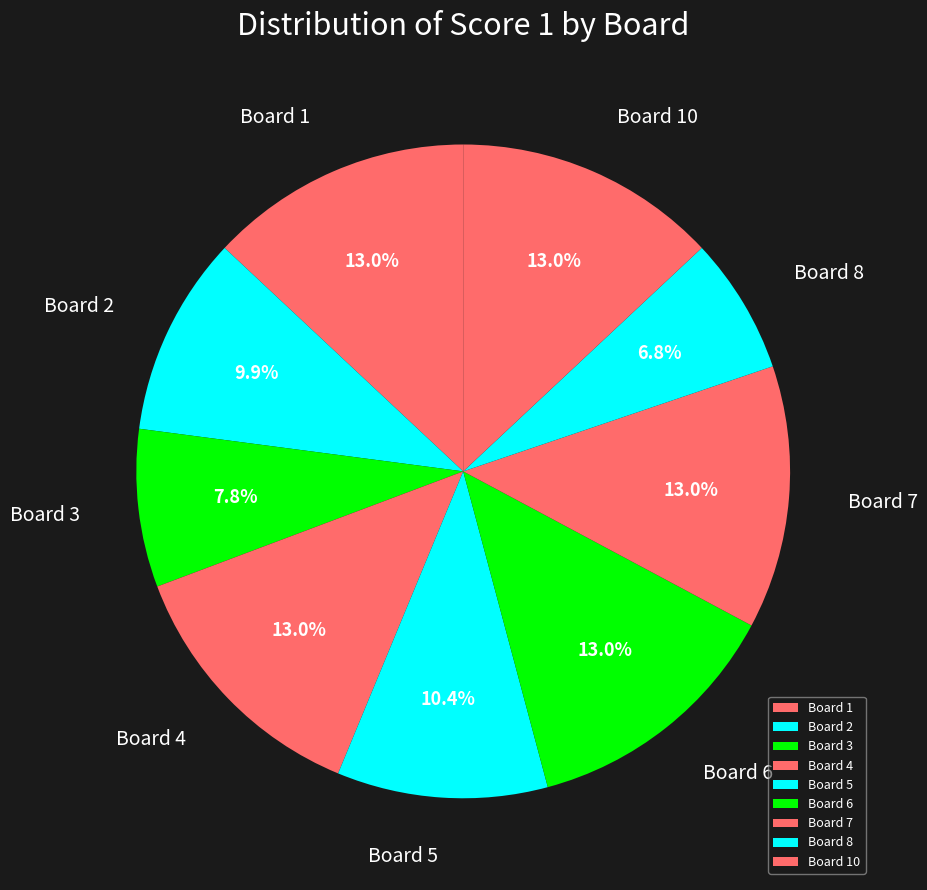

Does Board 4 represent more than half of the total?

No